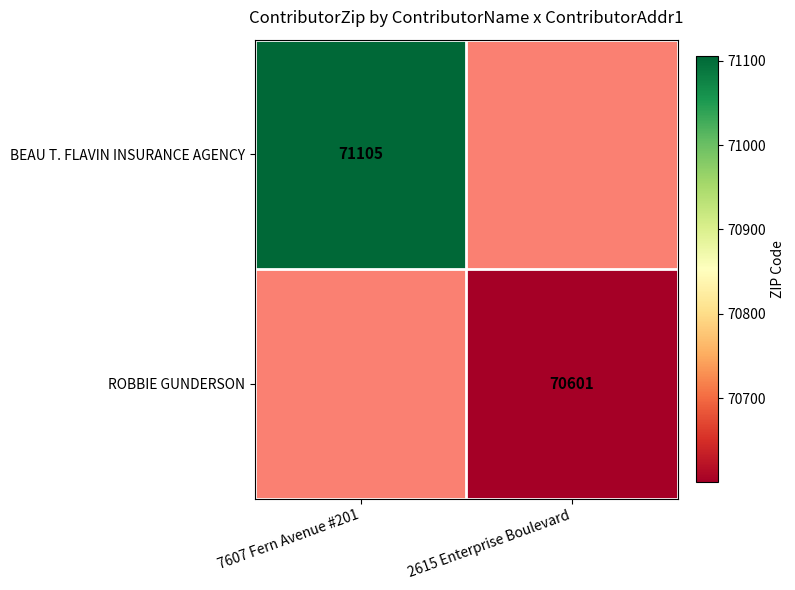

Is the value of BEAU T. FLAVIN INSURANCE AGENCY at 7607 Fern Avenue #201 greater than the value of ROBBIE GUNDERSON at 2615 Enterprise Boulevard?

Yes